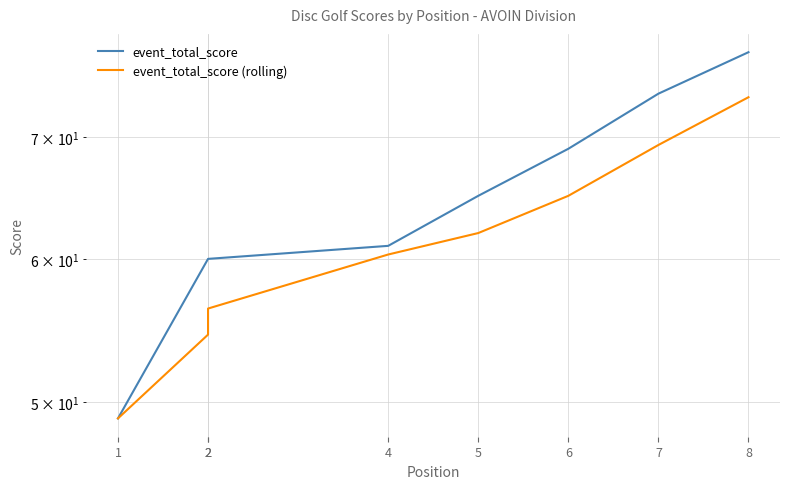

True or false: event_total_score and event_total_score (rolling) cross at least once.

False